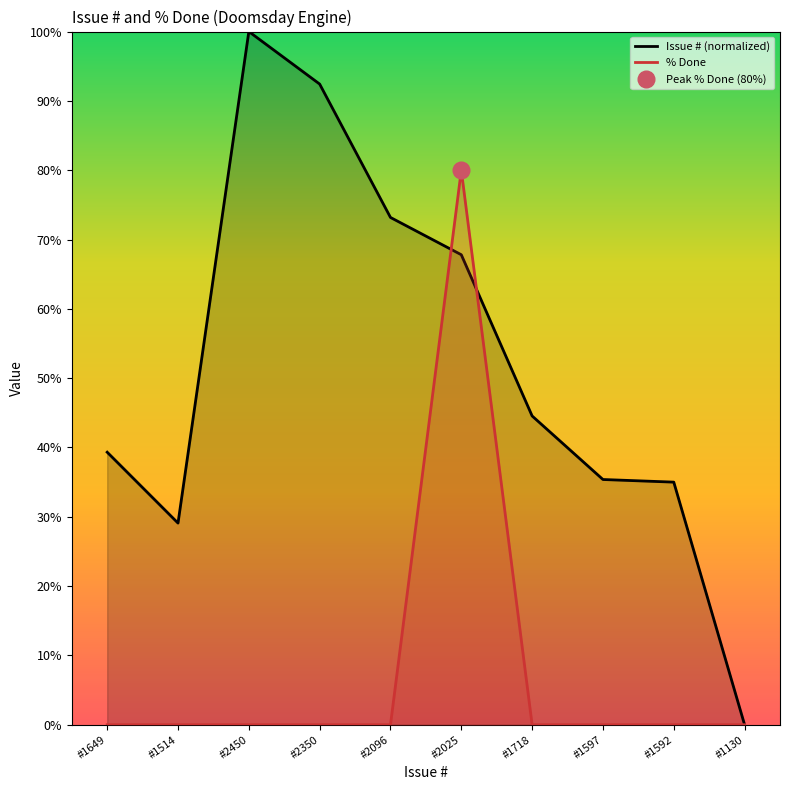

What is the sum of all % Done values?

80.0